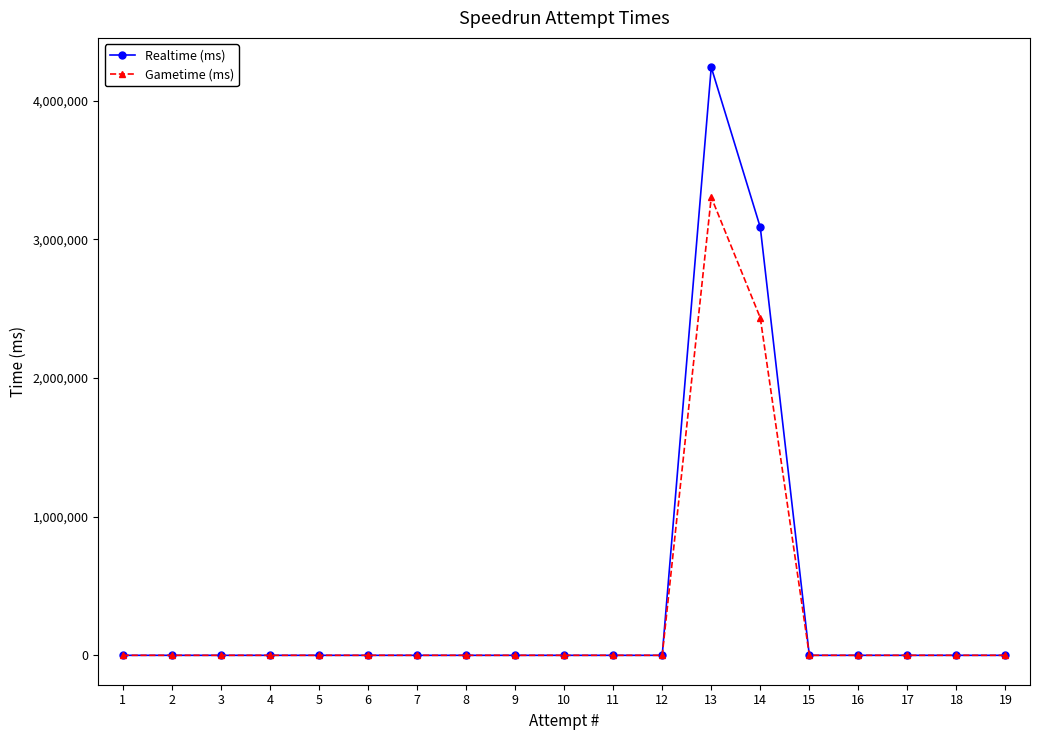

Is this an area chart (filled region under the line)?

No